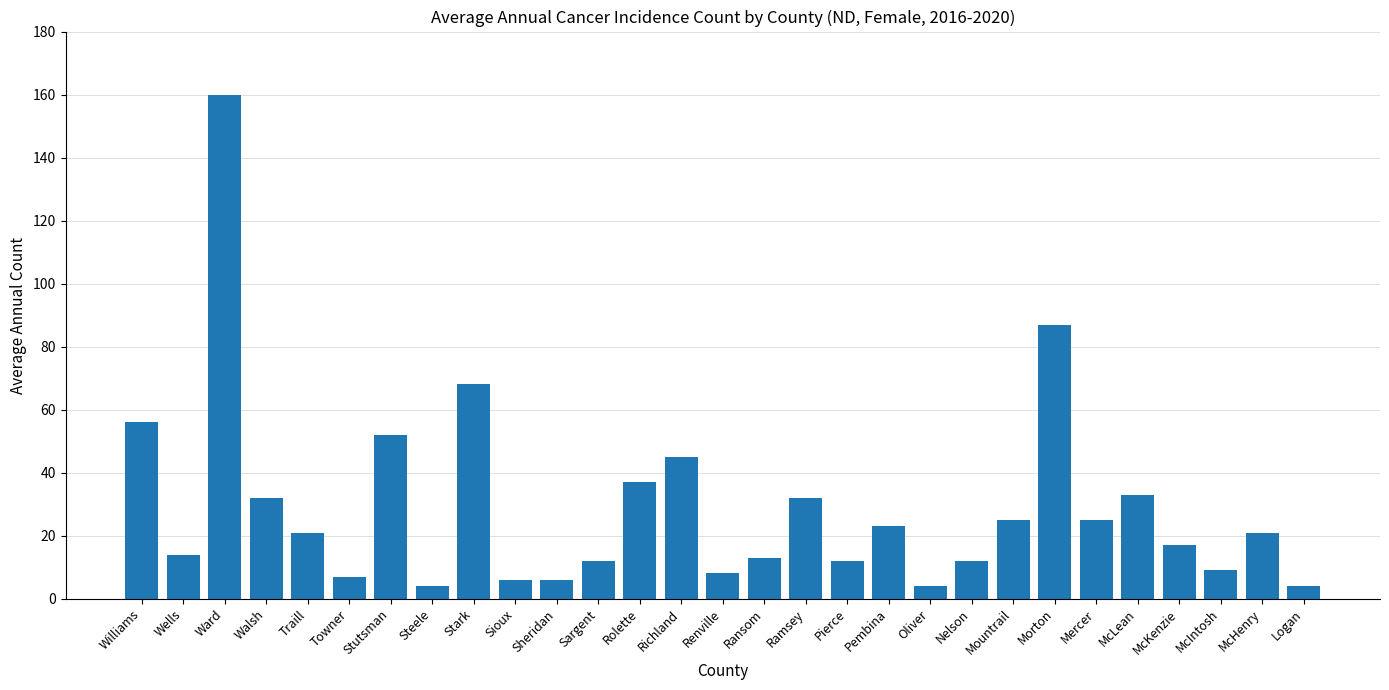

How many values are below 21?

14